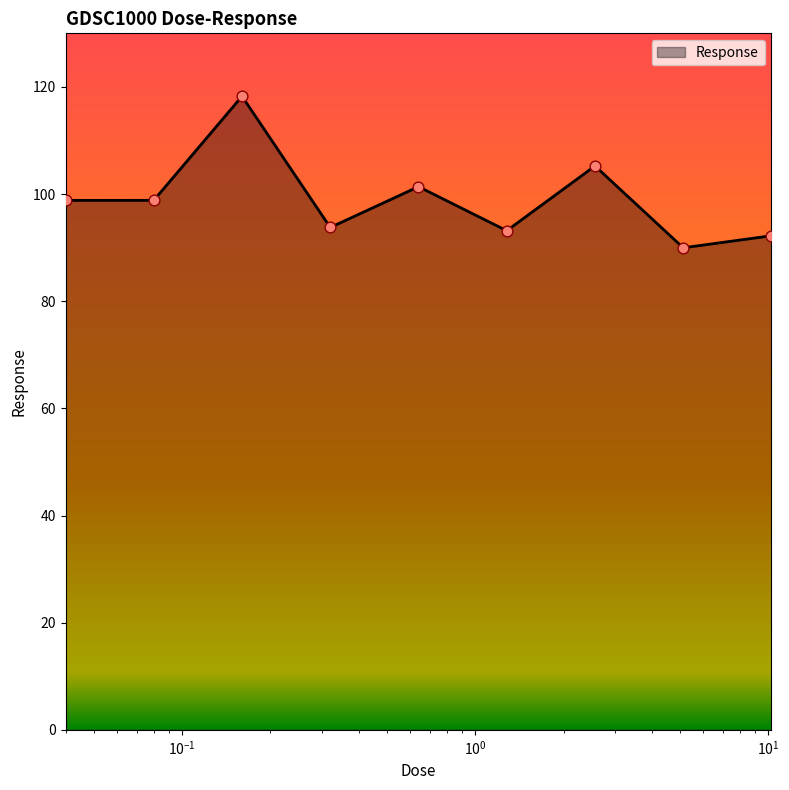

What is the smallest value displayed?

90.0